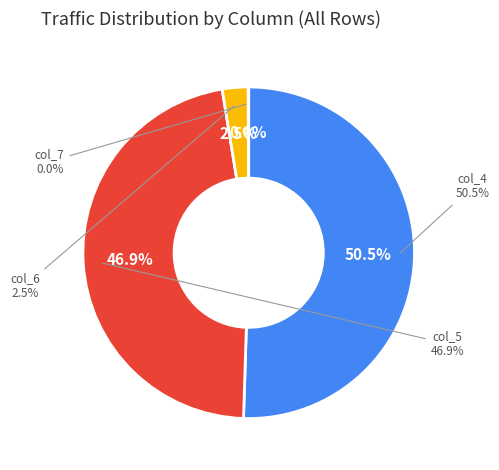

Rank the series at 17 from lowest to highest value.

col_7, col_6, col_5, col_4